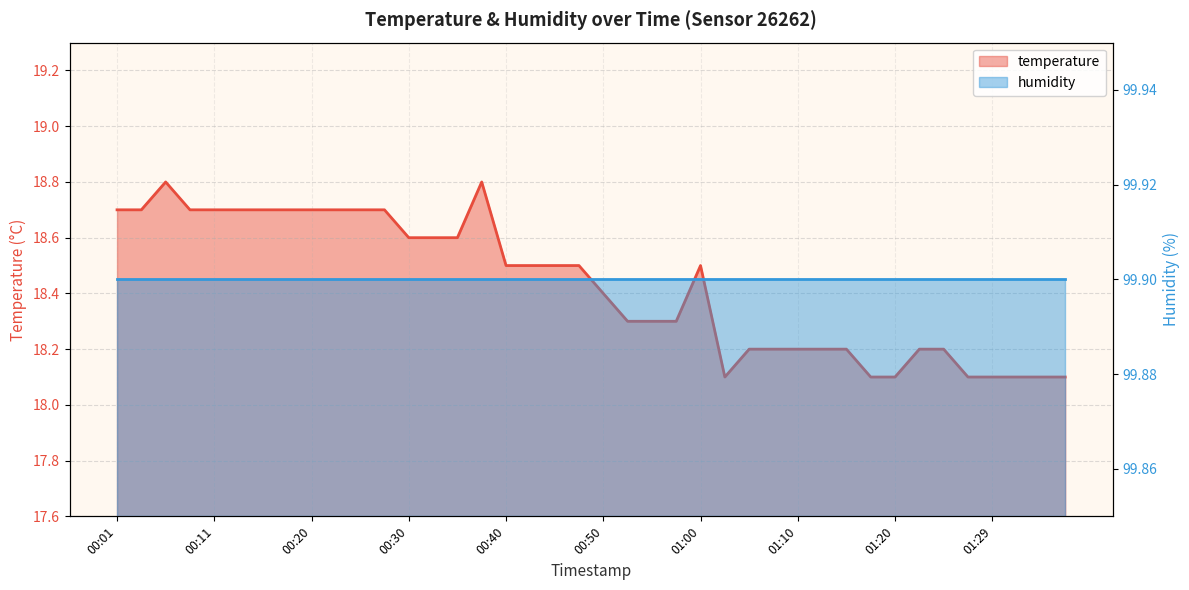

At which label is the value closest to 18?

01:02